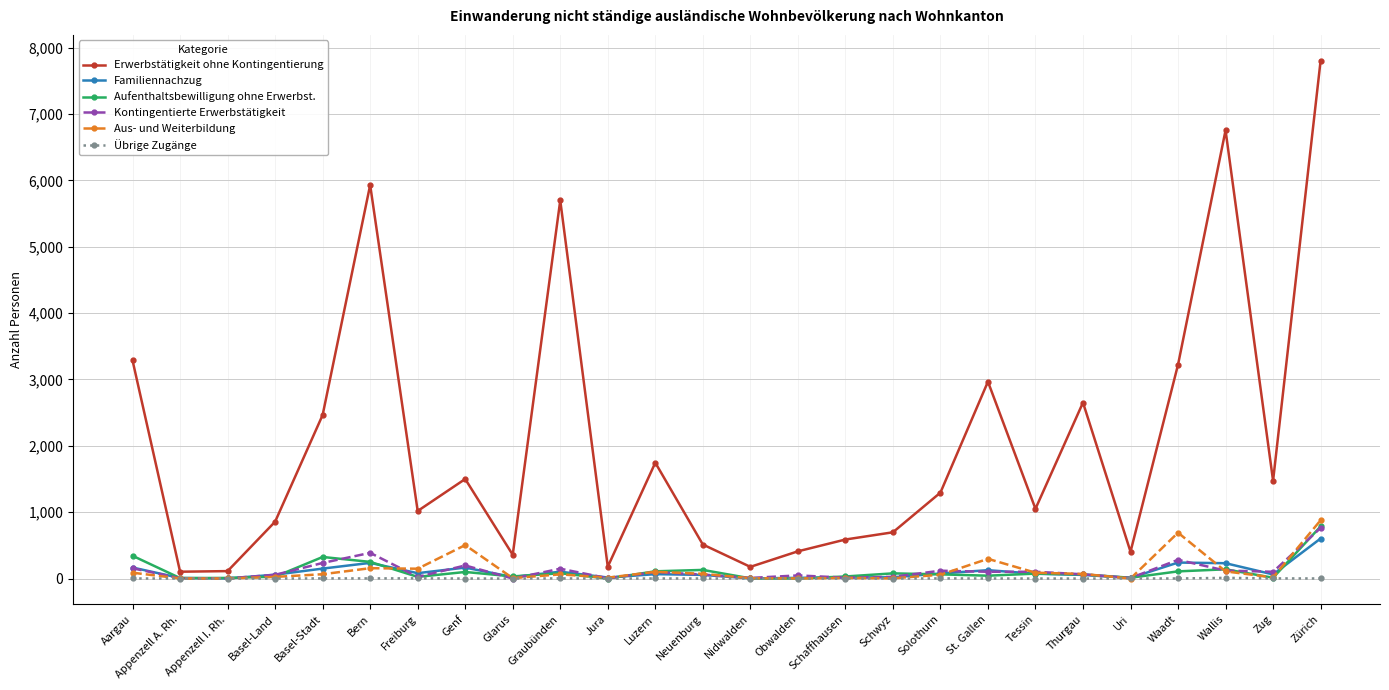

The Übrige Zugänge series shows 0 at Obwalden. True or false?

True